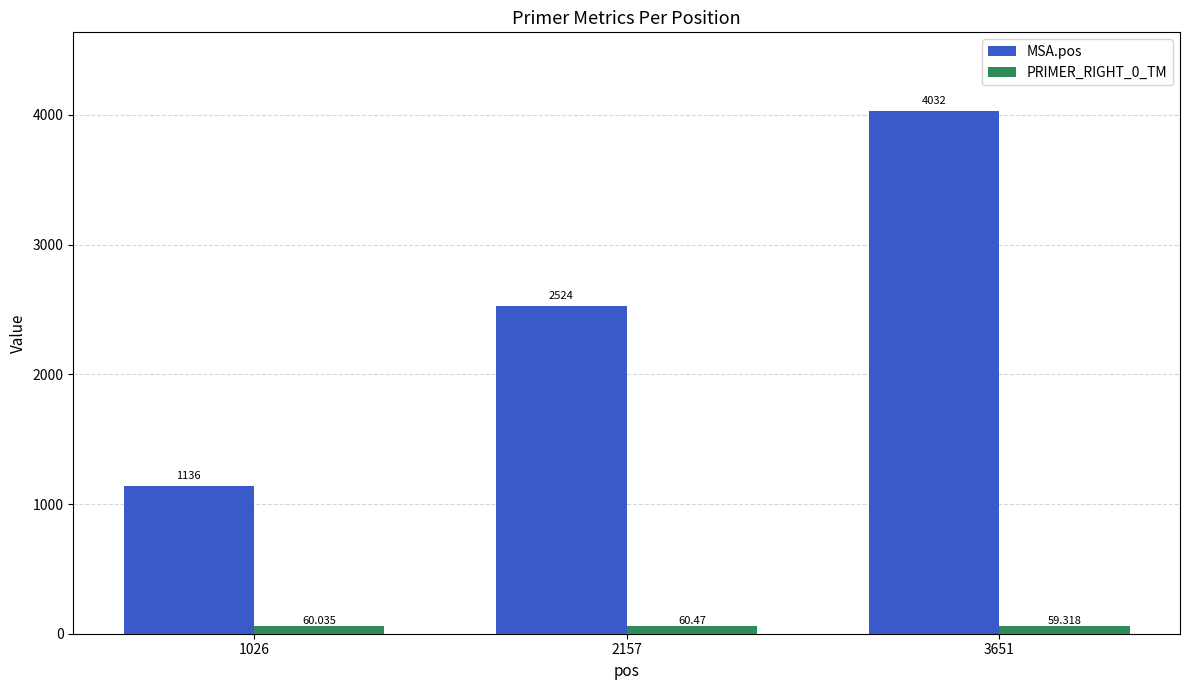

How many groups of bars are there?

3